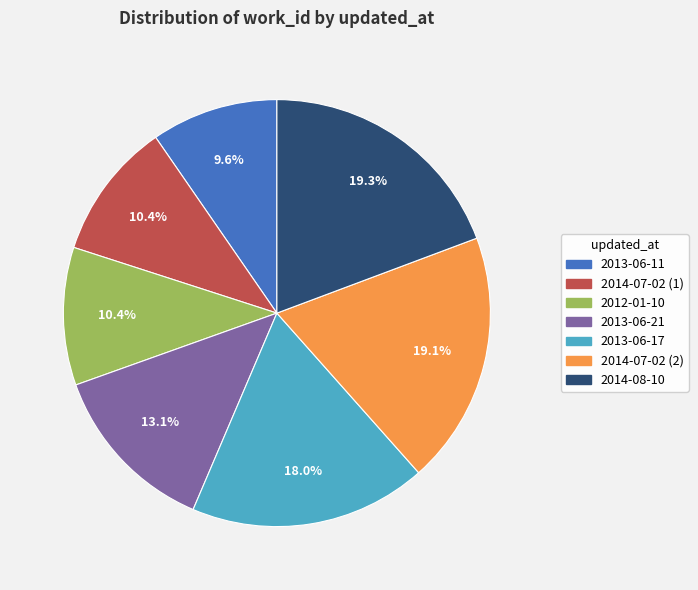

To the nearest percent, what percentage of the pie is 2014-08-10?

19%